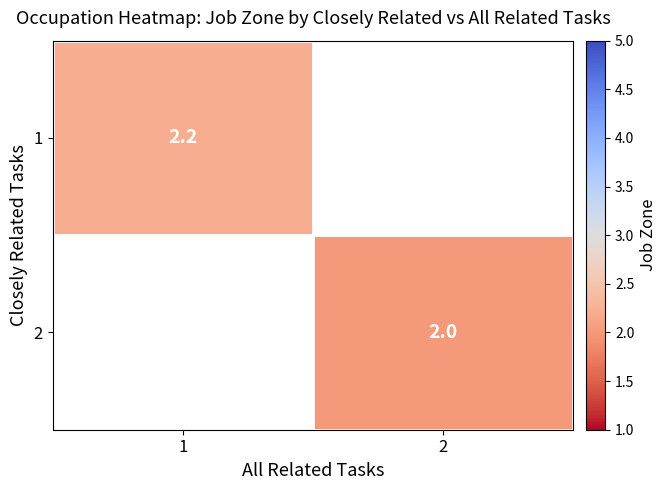

True or false: 2 has a value of 2.0 at 2.

True